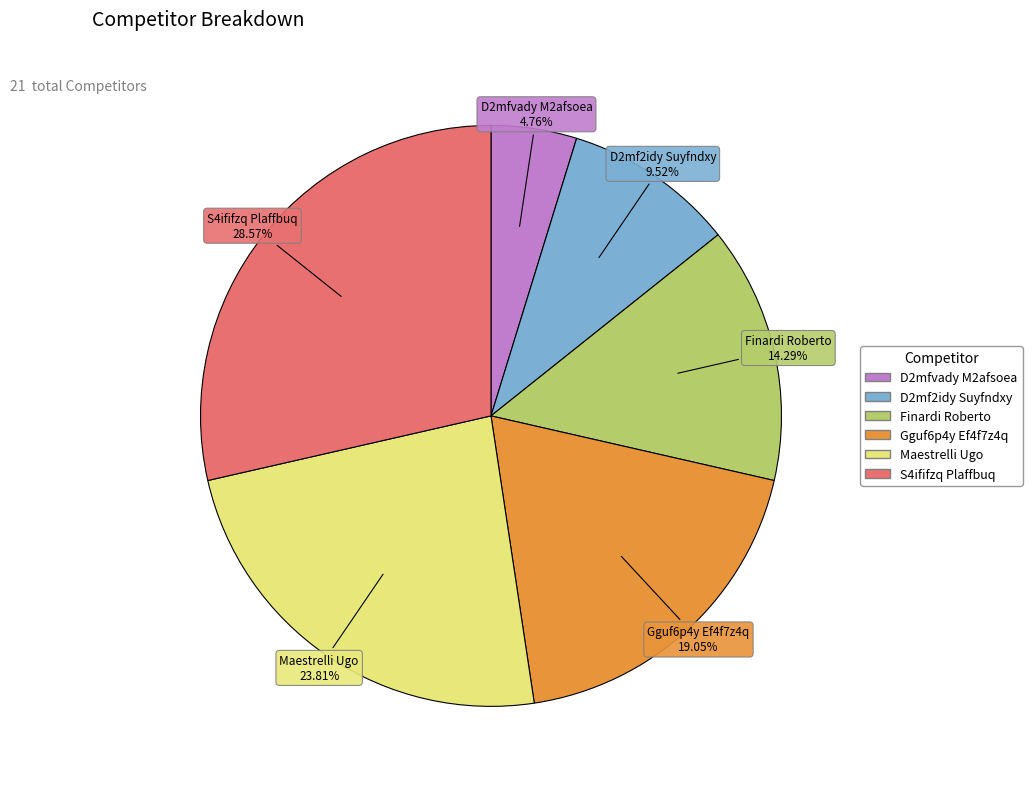

Does Finardi Roberto account for over 50% of the chart?

No